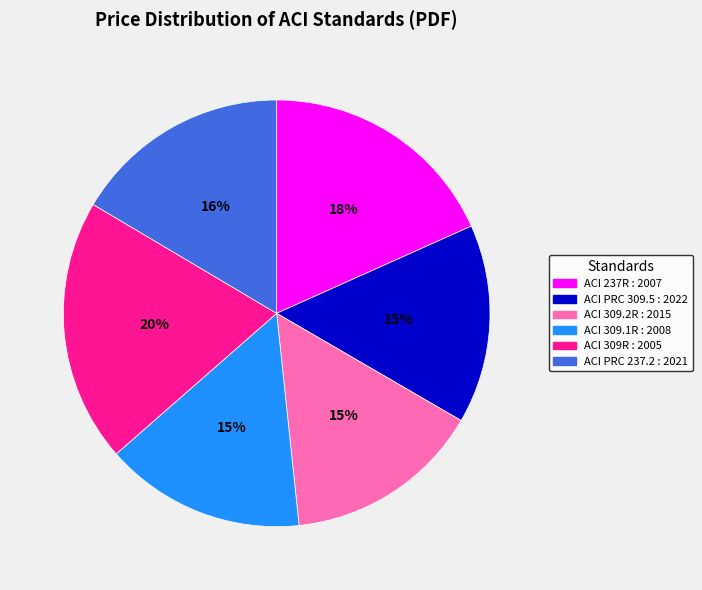

Which category has the biggest portion of the pie?

ACI 309R : 2005